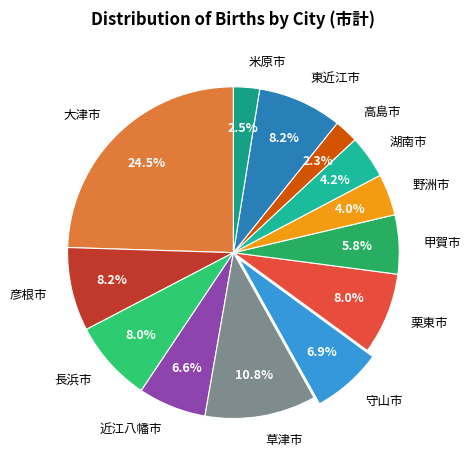

How many segments does this pie chart have?

13